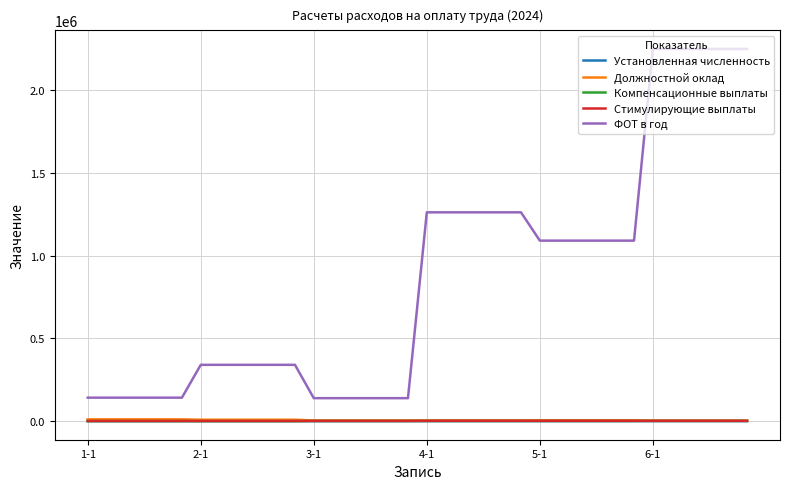

True or false: Должностной оклад and ФОТ в год intersect in this chart.

False